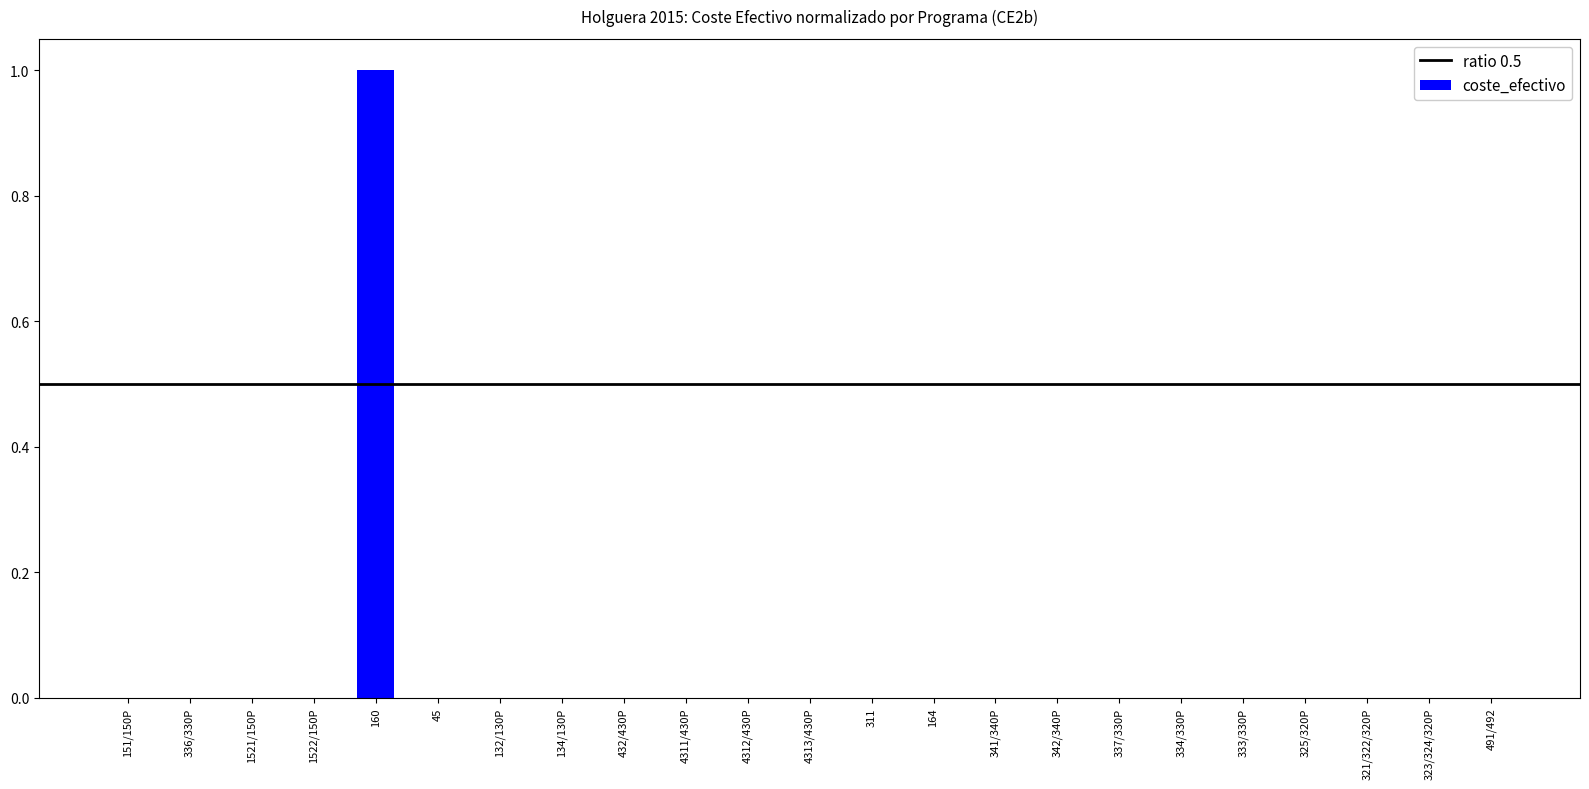

Are the bars grouped side by side (vs. stacked)?

No